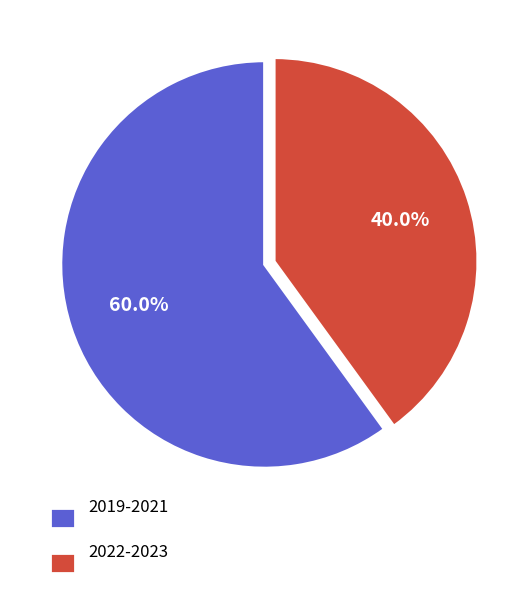

What percentage is NOT represented by 2022-2023?

60.0%